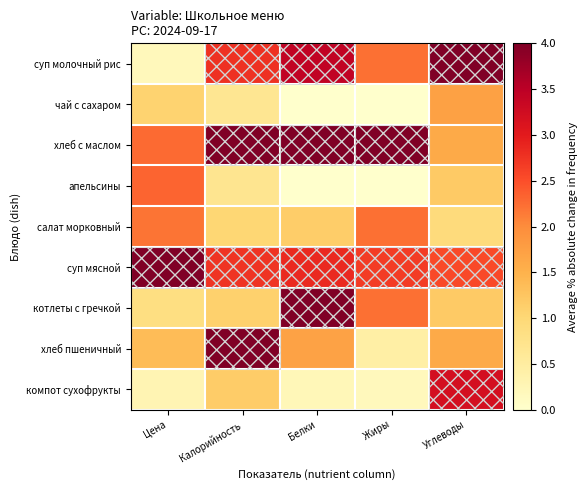

Rank the series at Цена from highest to lowest value.

суп мясной, апельсины, хлеб с маслом, салат морковный, хлеб пшеничный, чай с сахаром, котлеты с гречкой, компот сухофрукты, суп молочный рис